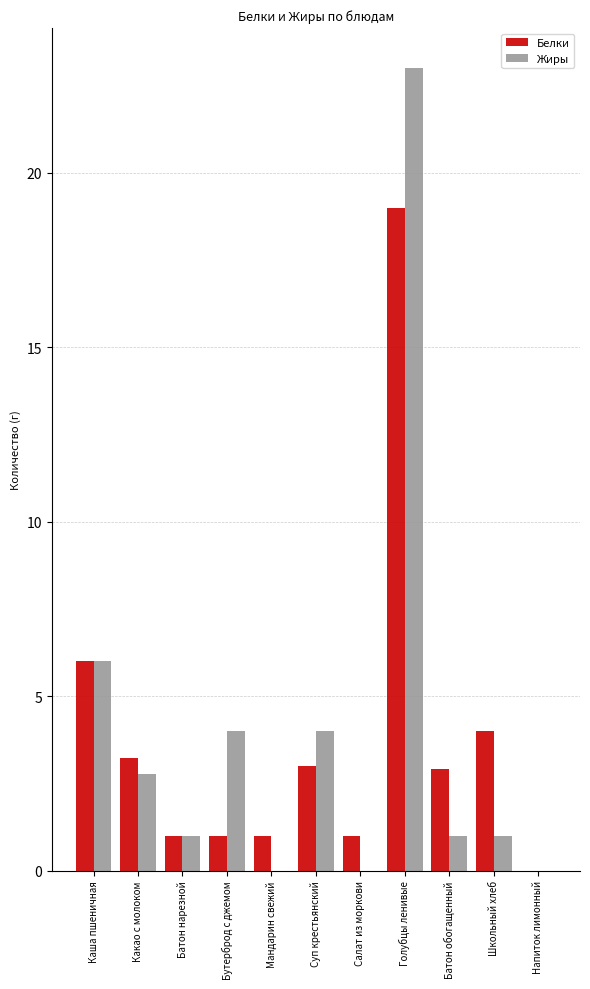

At which category is the sum across all series the highest?

Голубцы ленивые